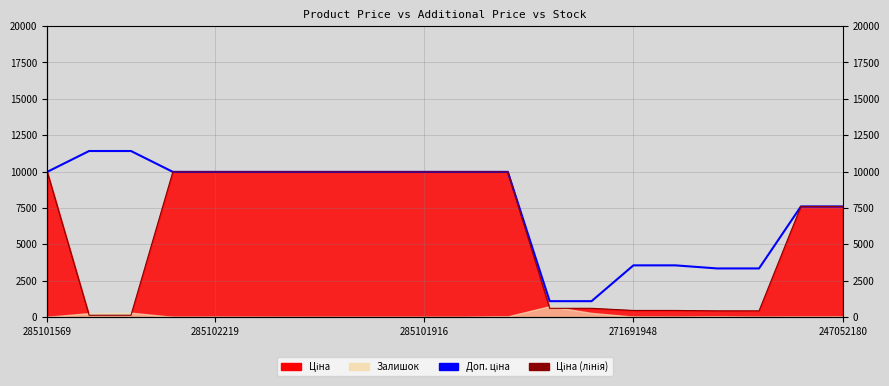

What is the sum of all Доп. ціна values?

153681.2